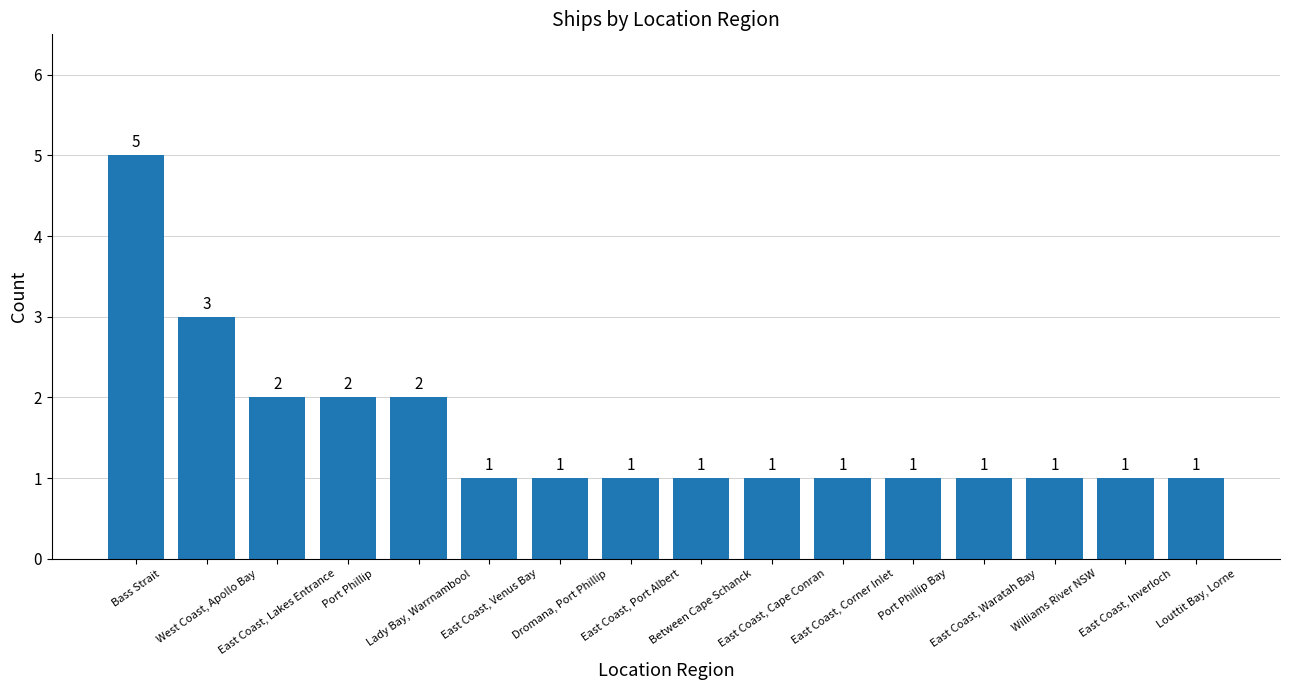

What position from the right is Bass Strait?

16